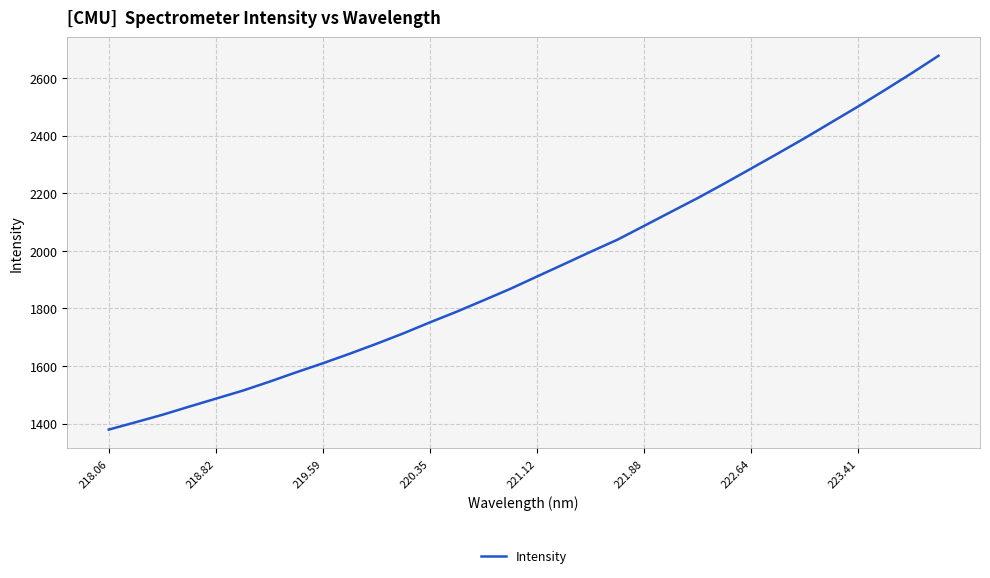

What is the minimum value shown in the chart?

1379.0